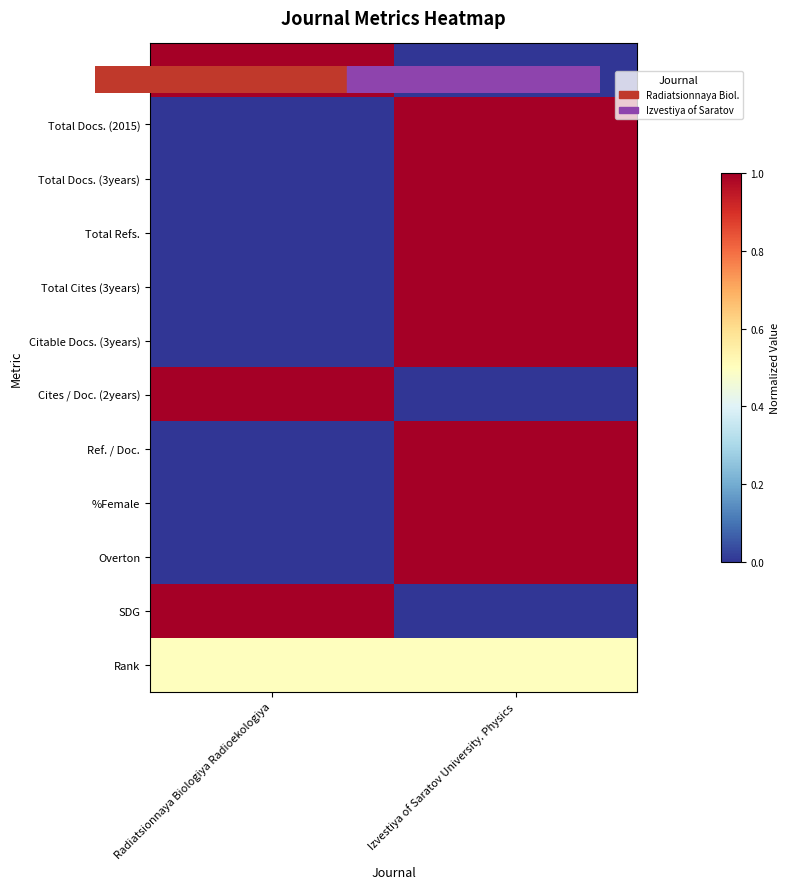

Reading left to right, transcribe all the data shown in this chart.

H index: Radiatsionnaya Biologiya Radioekologiya=1.0	Izvestiya of Saratov University. Physics=0.0
Total Docs. (2015): Radiatsionnaya Biologiya Radioekologiya=0.0	Izvestiya of Saratov University. Physics=1.0
Total Docs. (3years): Radiatsionnaya Biologiya Radioekologiya=0.0	Izvestiya of Saratov University. Physics=1.0
Total Refs.: Radiatsionnaya Biologiya Radioekologiya=0.0	Izvestiya of Saratov University. Physics=1.0
Total Cites (3years): Radiatsionnaya Biologiya Radioekologiya=0.0	Izvestiya of Saratov University. Physics=1.0
Citable Docs. (3years): Radiatsionnaya Biologiya Radioekologiya=0.0	Izvestiya of Saratov University. Physics=1.0
Cites / Doc. (2years): Radiatsionnaya Biologiya Radioekologiya=1.0	Izvestiya of Saratov University. Physics=0.0
Ref. / Doc.: Radiatsionnaya Biologiya Radioekologiya=0.0	Izvestiya of Saratov University. Physics=1.0
%Female: Radiatsionnaya Biologiya Radioekologiya=0.0	Izvestiya of Saratov University. Physics=1.0
Overton: Radiatsionnaya Biologiya Radioekologiya=0.0	Izvestiya of Saratov University. Physics=1.0
SDG: Radiatsionnaya Biologiya Radioekologiya=1.0	Izvestiya of Saratov University. Physics=0.0
Rank: Radiatsionnaya Biologiya Radioekologiya=0.5	Izvestiya of Saratov University. Physics=0.5